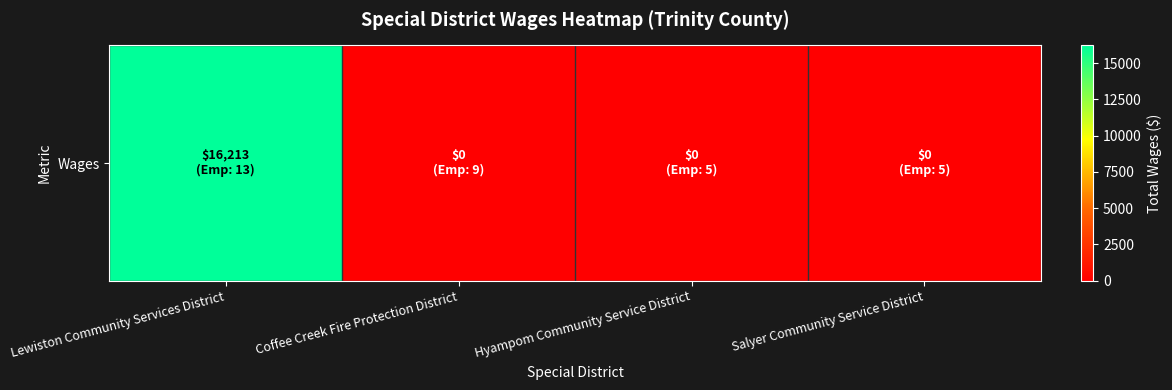

List the labels in order of value, largest first.

Lewiston Community Services District, Coffee Creek Fire Protection District, Hyampom Community Service District, Salyer Community Service District